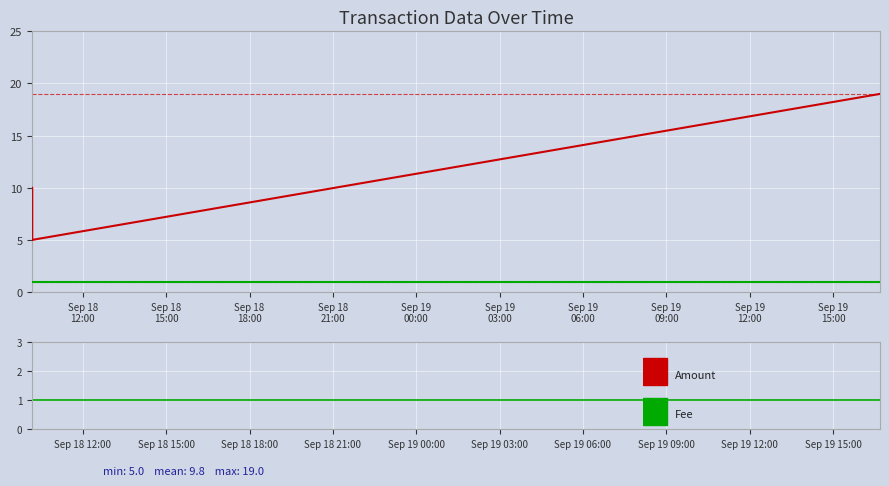

Between Sep 18
18:00 and Sep 18
21:00, which is larger?

Sep 18
21:00